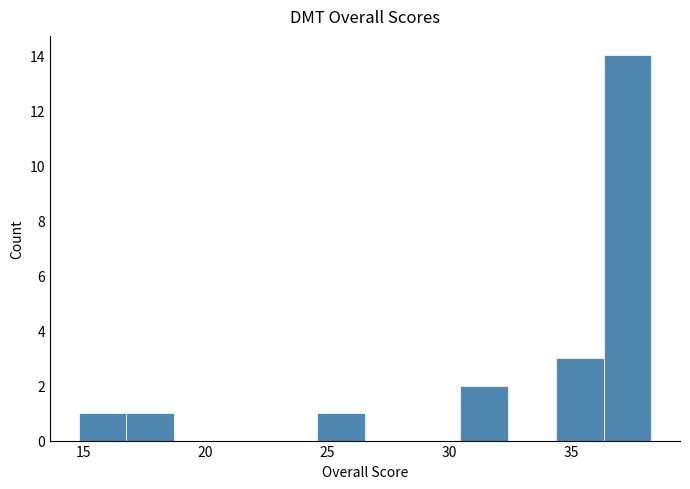

Read against the x-axis, roughly where is the centre of the tallest bar?

37.5